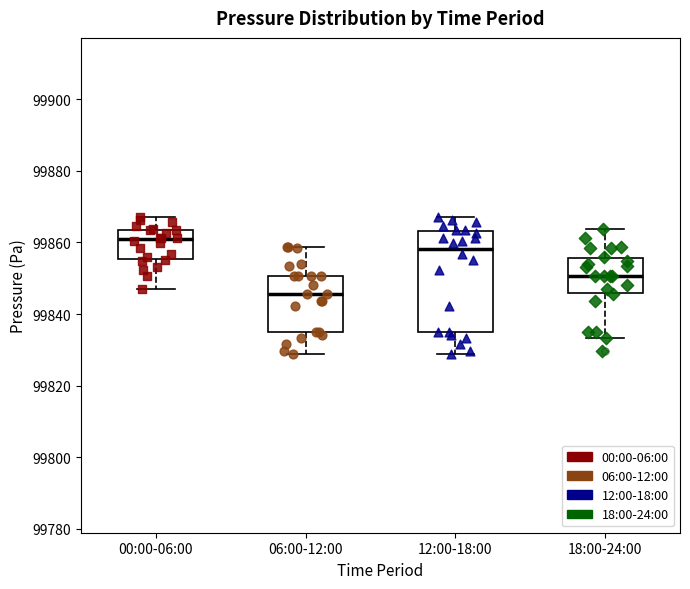

Reading left to right, transcribe this box plot: for each box, give where its median line is, the range the box spans, and where its two whiskers end, as read against the y-axis. The values are not printed on the chart, so give them approximately, as read against the axis.

00:00-06:00: median 99860, box 99856 to 99864, whiskers 99848 to 99868
06:00-12:00: median 99846, box 99834 to 99850, whiskers 99828 to 99858
12:00-18:00: median 99858, box 99834 to 99864, whiskers 99828 to 99868
18:00-24:00: median 99850, box 99846 to 99856, whiskers 99834 to 99864